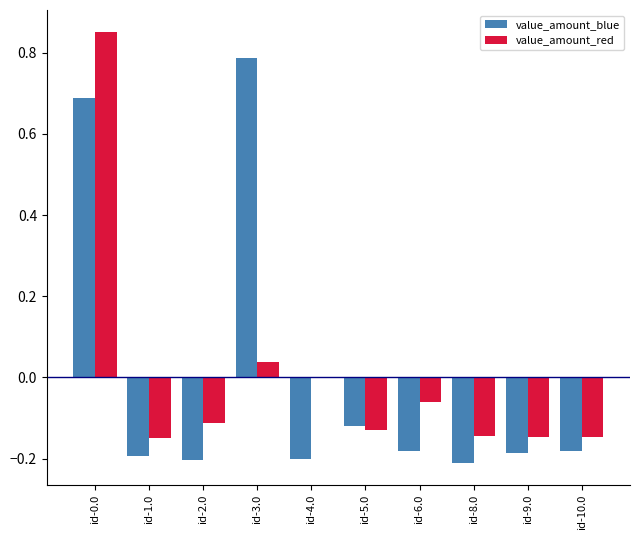

What are all the series names shown in the legend?

value_amount_blue, value_amount_red